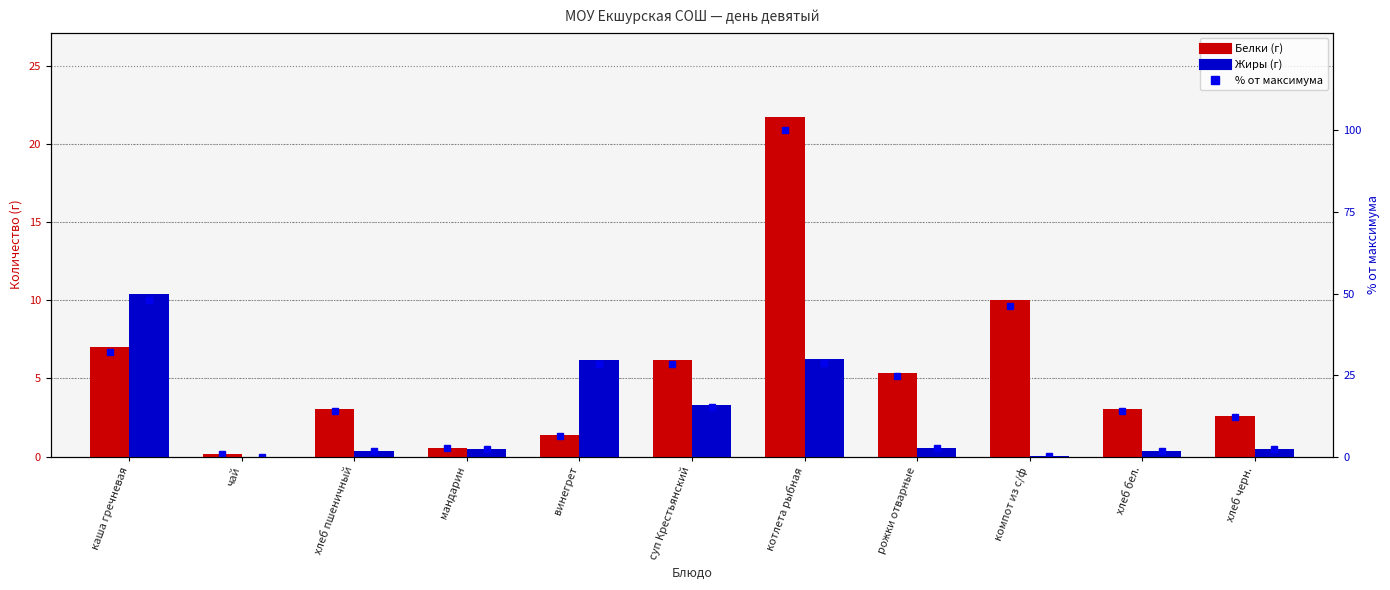

Between каша гречневая and рожки отварные, which series saw the biggest shift?

Жиры (г) %